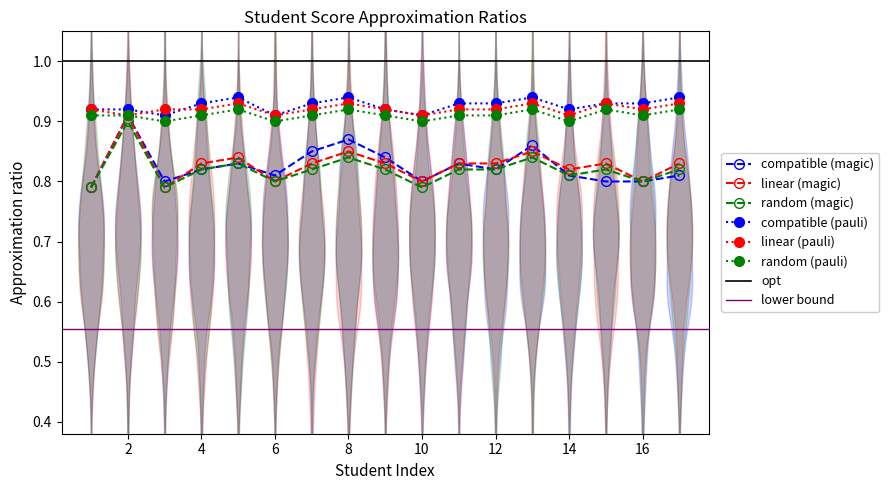

What is the sum of the random (pauli) values at 11 and 12?

1.8